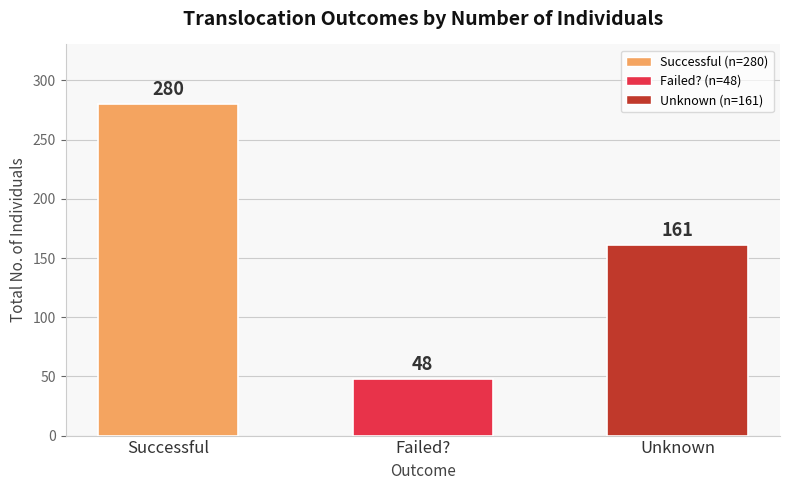

What is the average value?

163